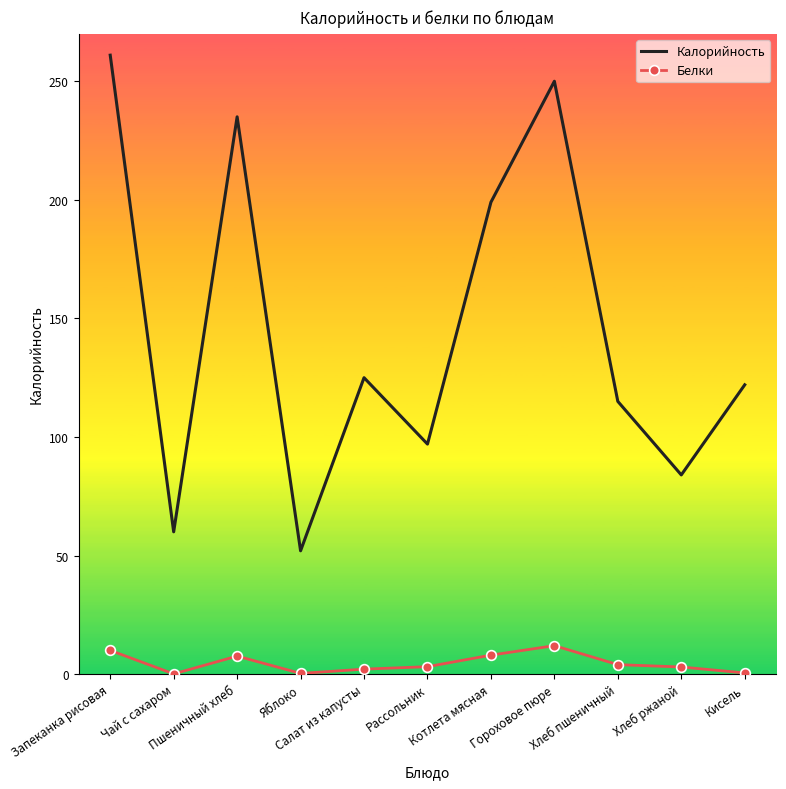

What are all the series names shown in the legend?

Калорийность, Белки